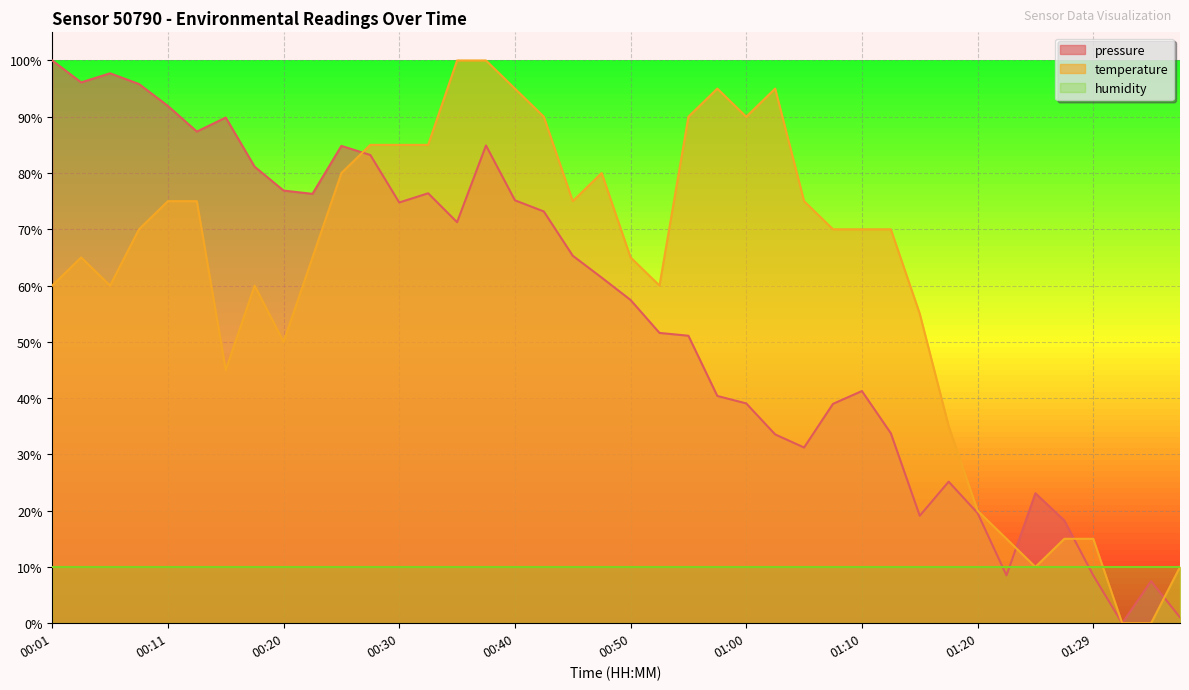

What is the value of the temperature point at the 13th from the left?

85.0